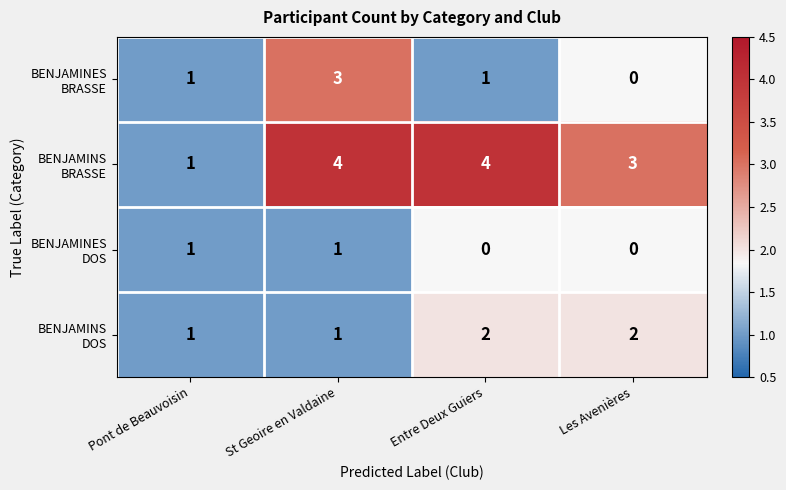

What is the total value across all series at St Geoire en Valdaine?

9